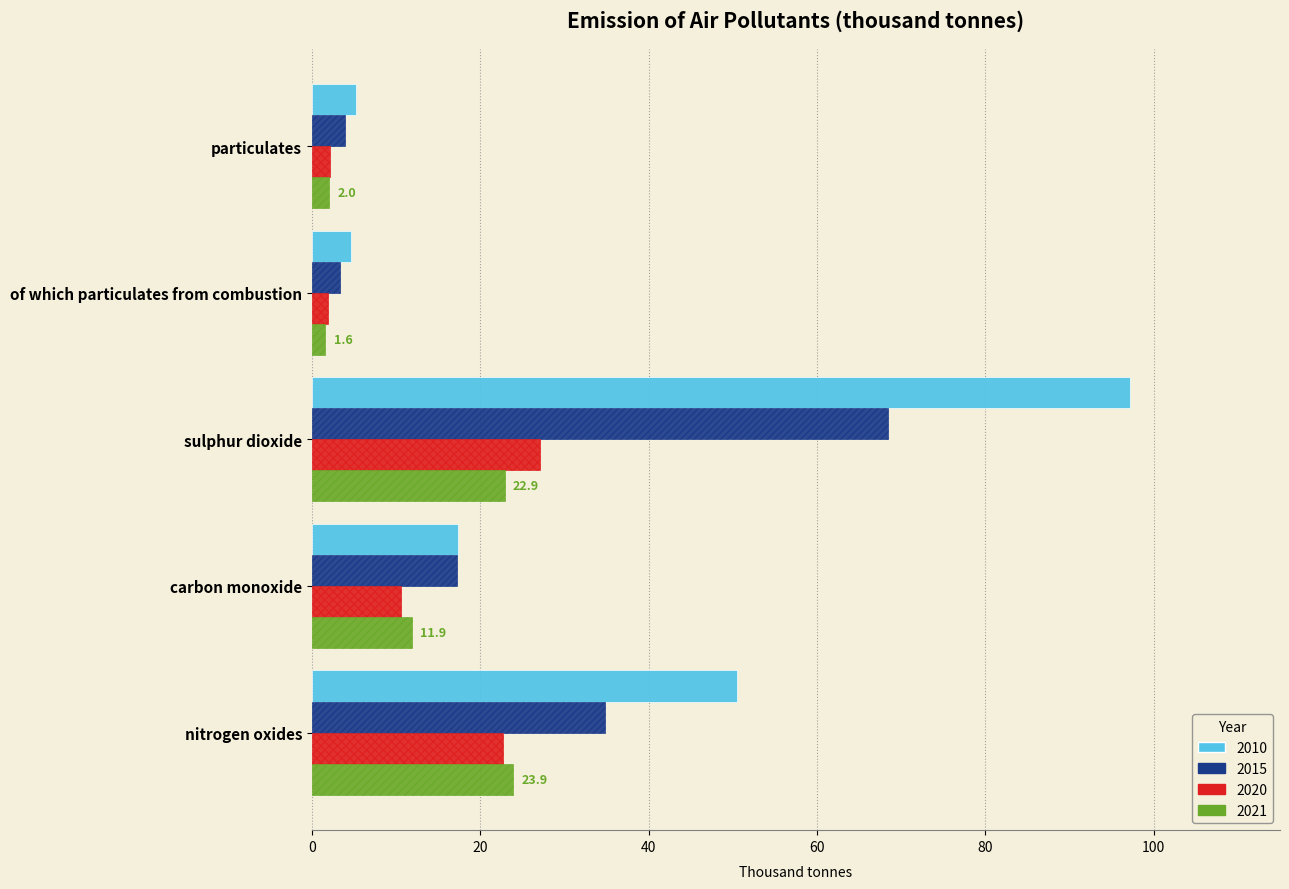

What is the approximate value of 2021 at nitrogen oxides?

23.9